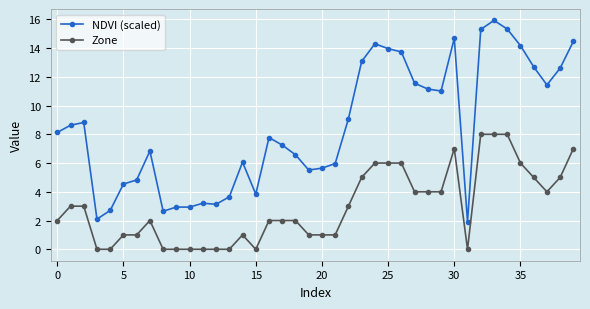

What is the highest value of the NDVI (scaled) series?

15.9